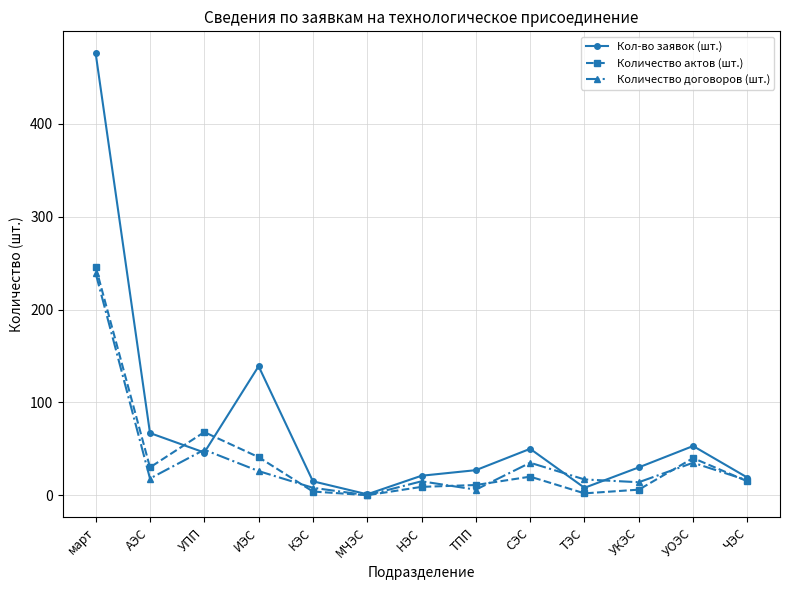

True or false: Количество актов (шт.) and Количество договоров (шт.) cross at least once.

True